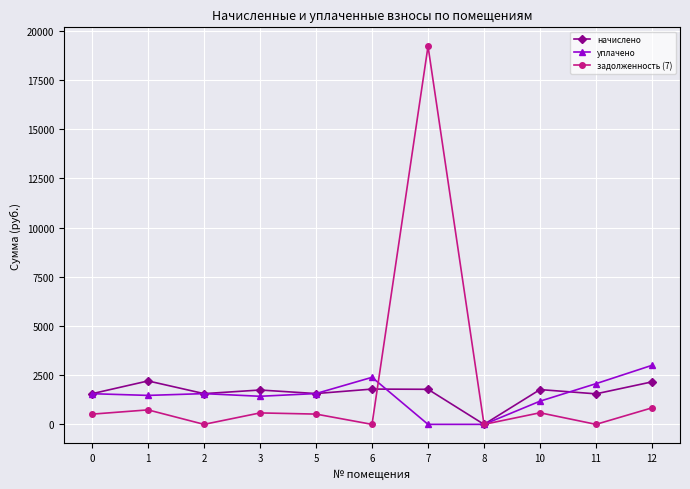

Does the chart have visible grid lines?

Yes